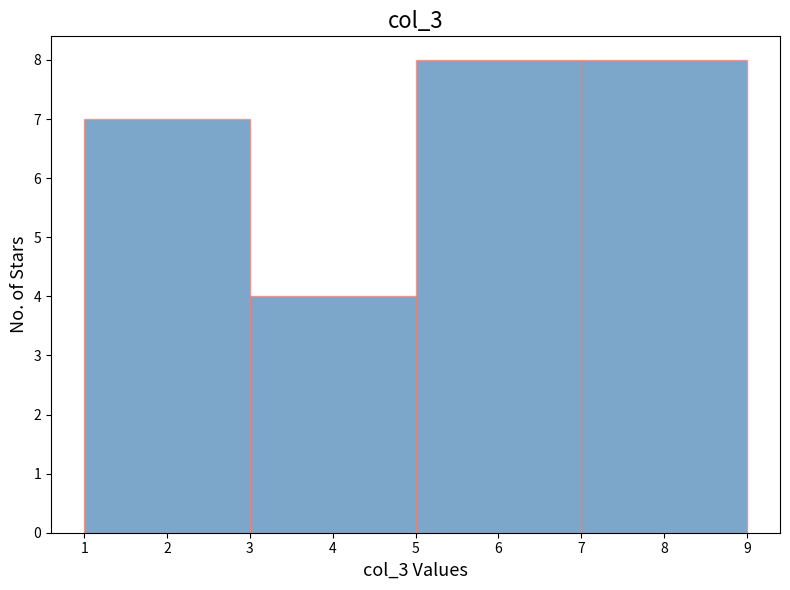

Reading left to right, transcribe this chart: for each bar, give the range it covers on the x-axis and its height. The values are not printed on the chart, so give them approximately, as read against the axis.

1 to 3: 7
3 to 5: 4
5 to 7: 8
7 to 9: 8